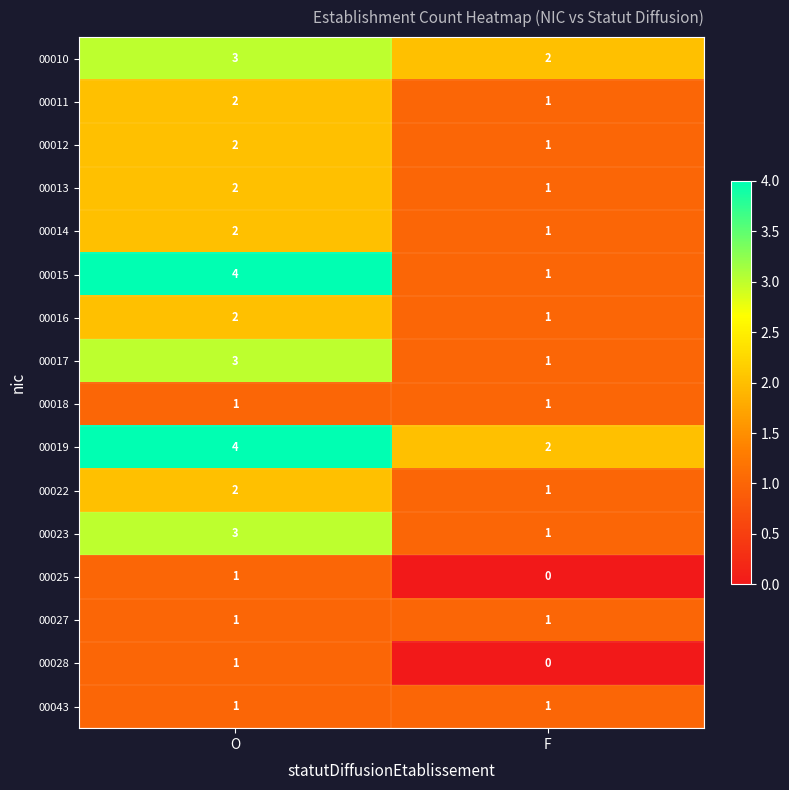

The value of 00010 at O is 4. True or false?

False